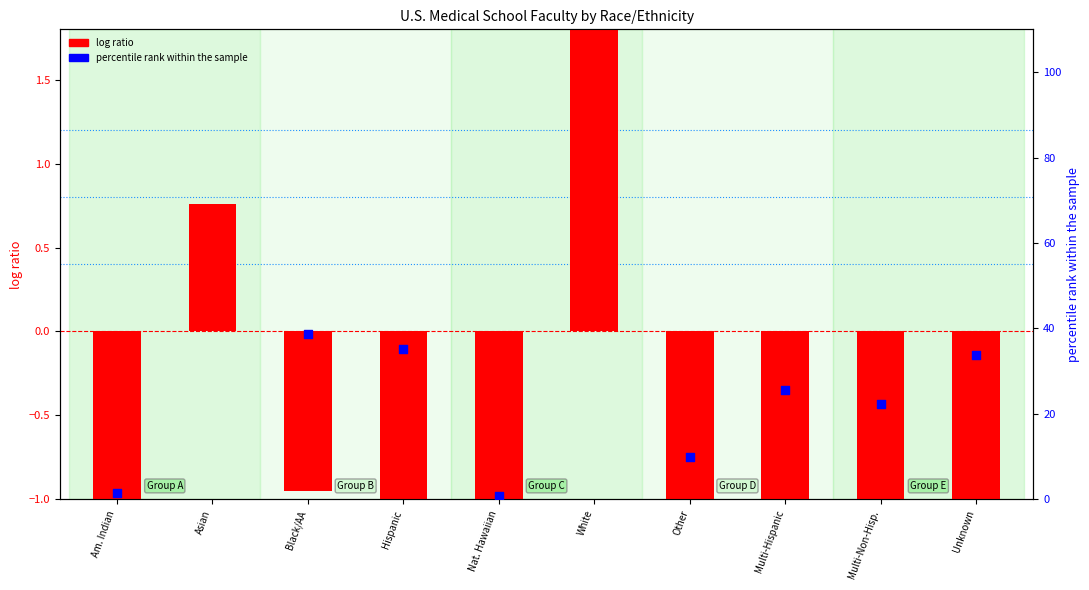

Is the value of percentile rank within the sample at Nat. Hawaiian greater than the value of log ratio at Multi-Non-Hisp.?

Yes